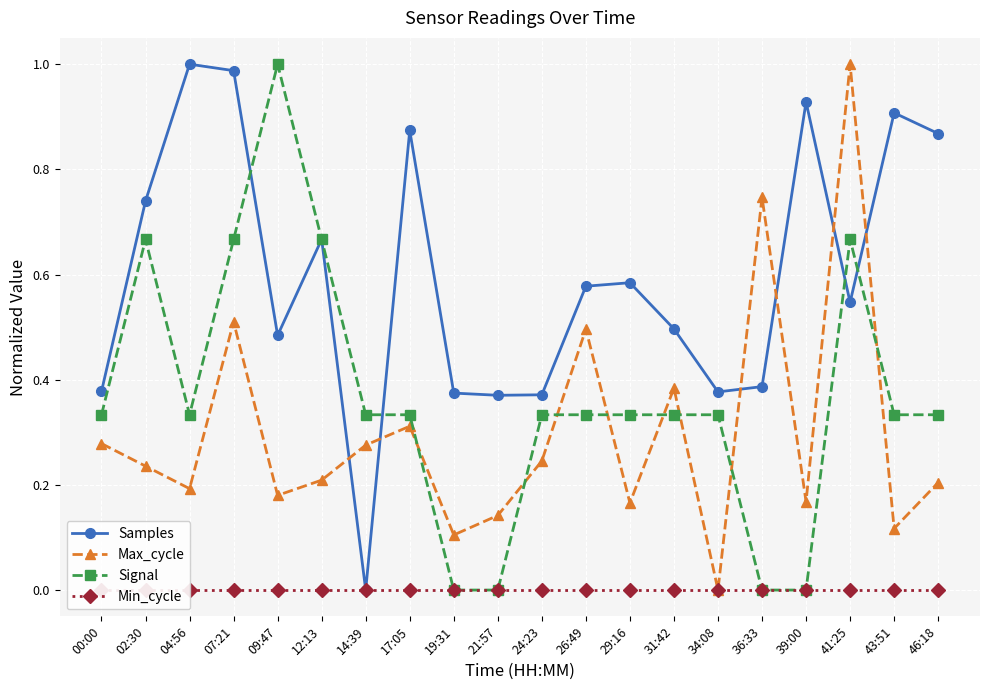

How many positive values does the Samples series have?

19